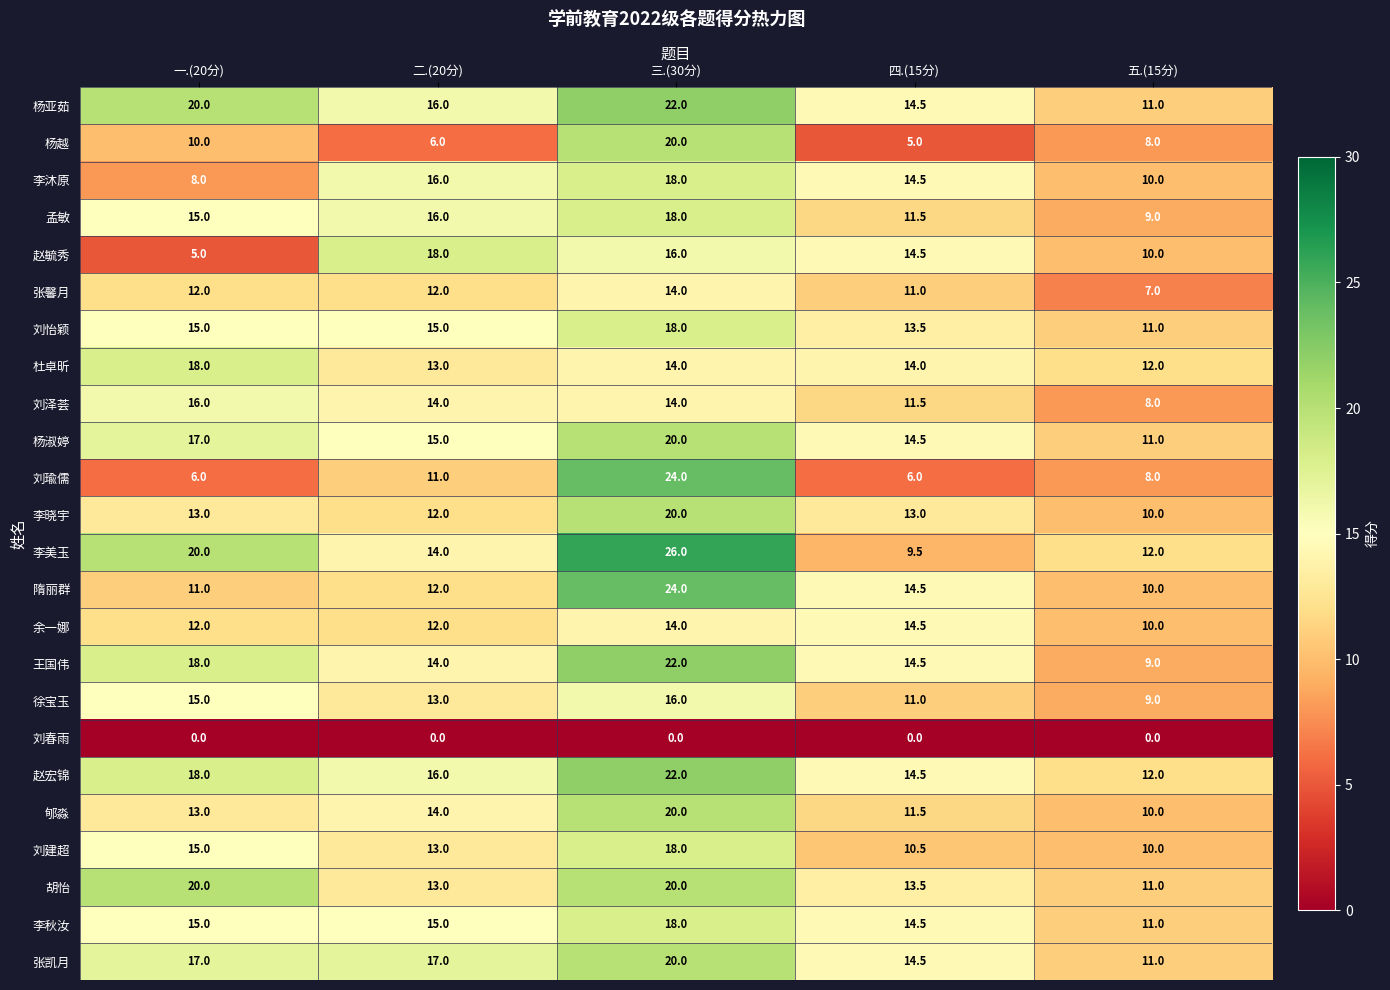

Between 三.(30分) and 四.(15分), which series saw the biggest shift?

刘瑜儒